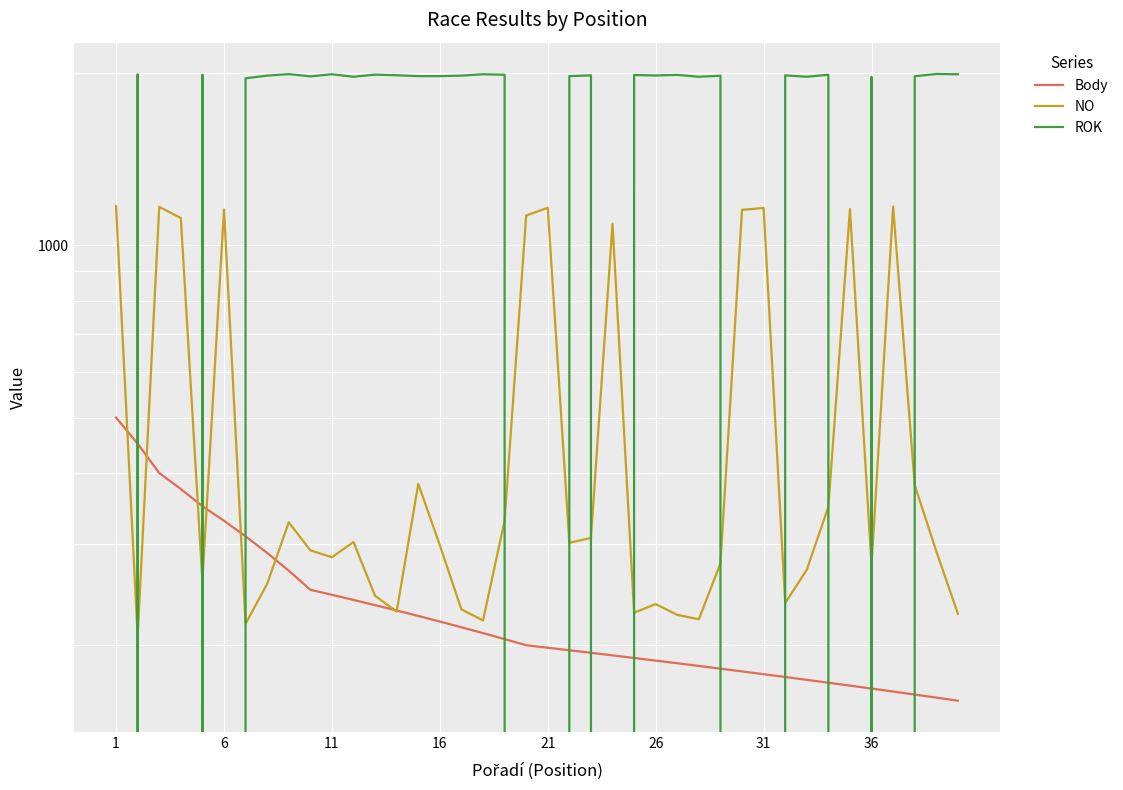

Is it true that Body equals 500 at 1?

True